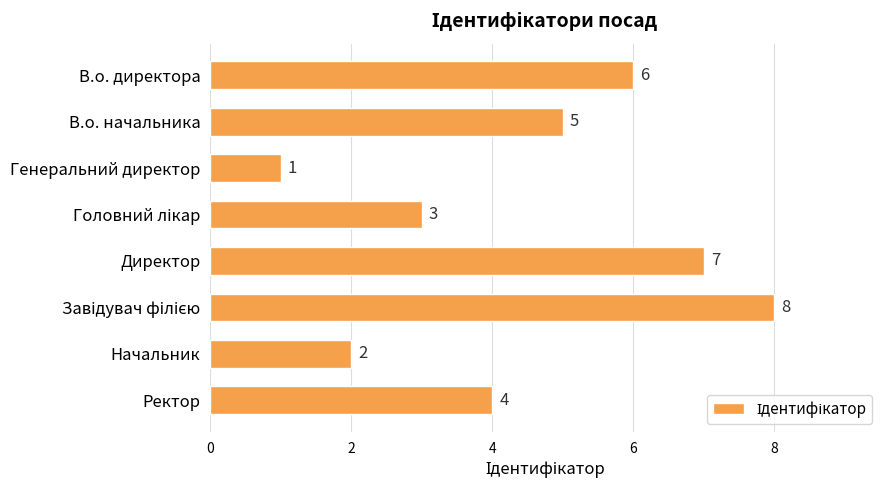

At which label is the value closest to 4?

Ректор